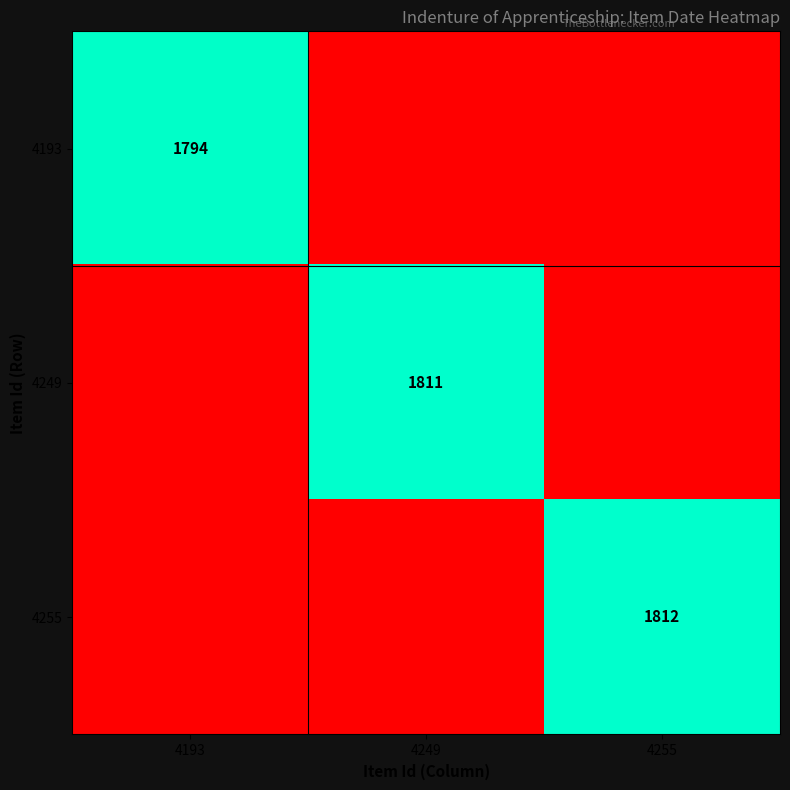

True or false: 4193 has a value of 1794 at 4193.

True